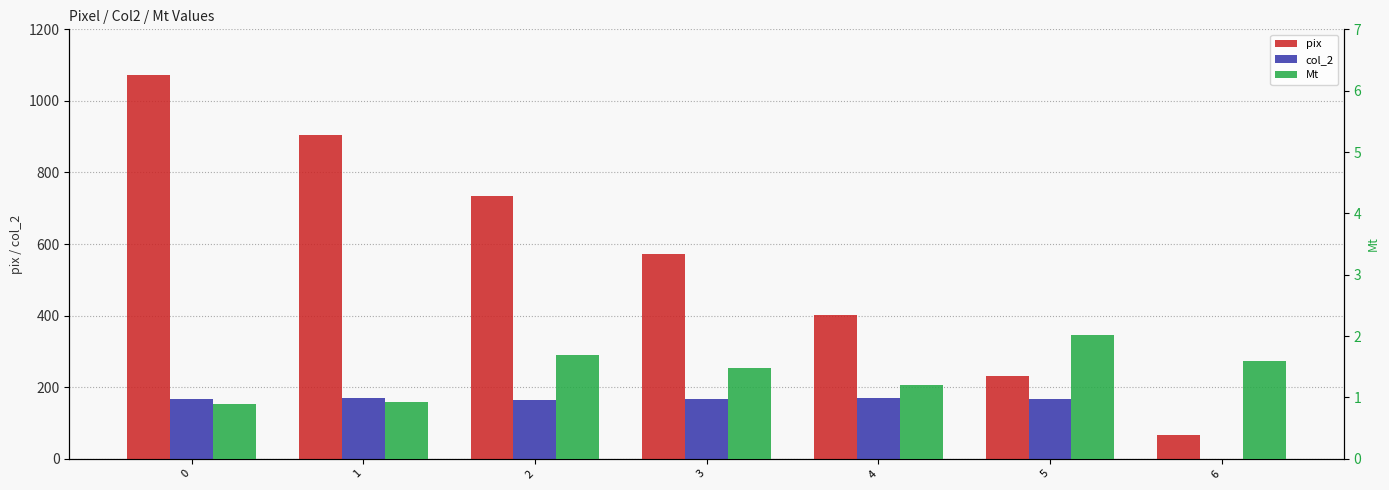

What is the average value of the pix series?

569.0